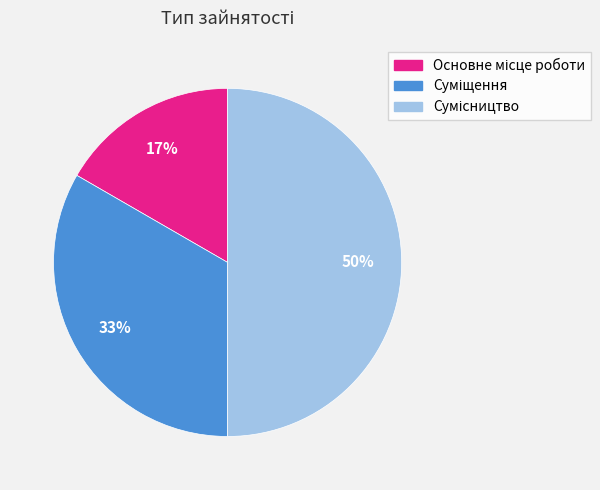

How many slices are in this pie chart?

3